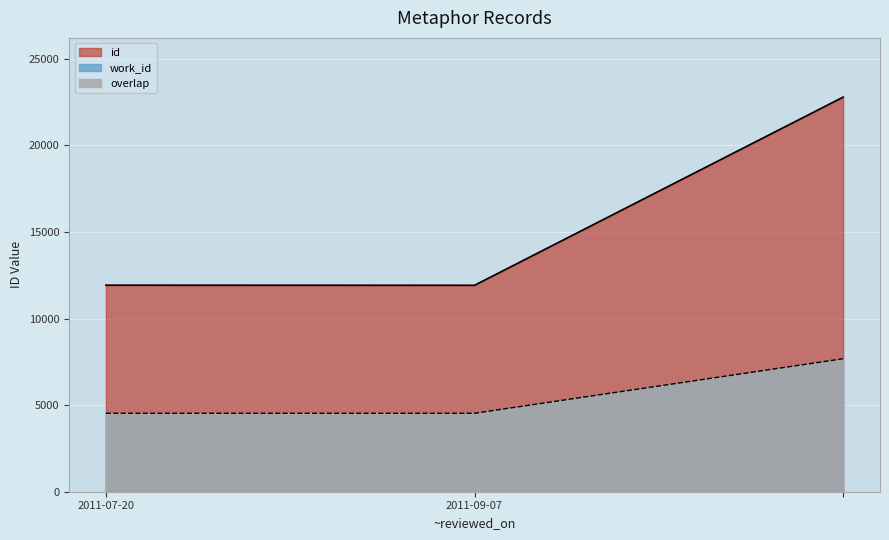

Where does the work_id_line series first go above 4534?

2